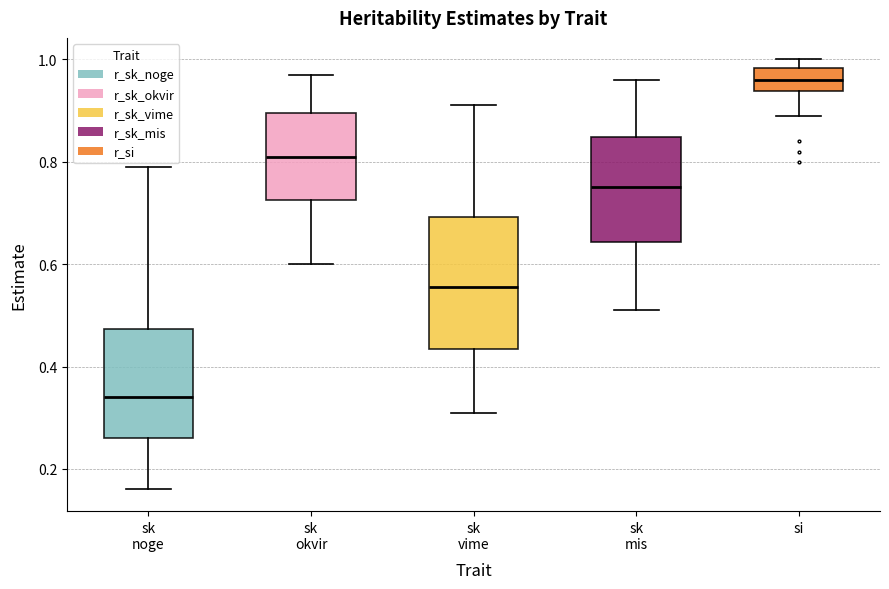

Which box has the lowest median line?

sk noge